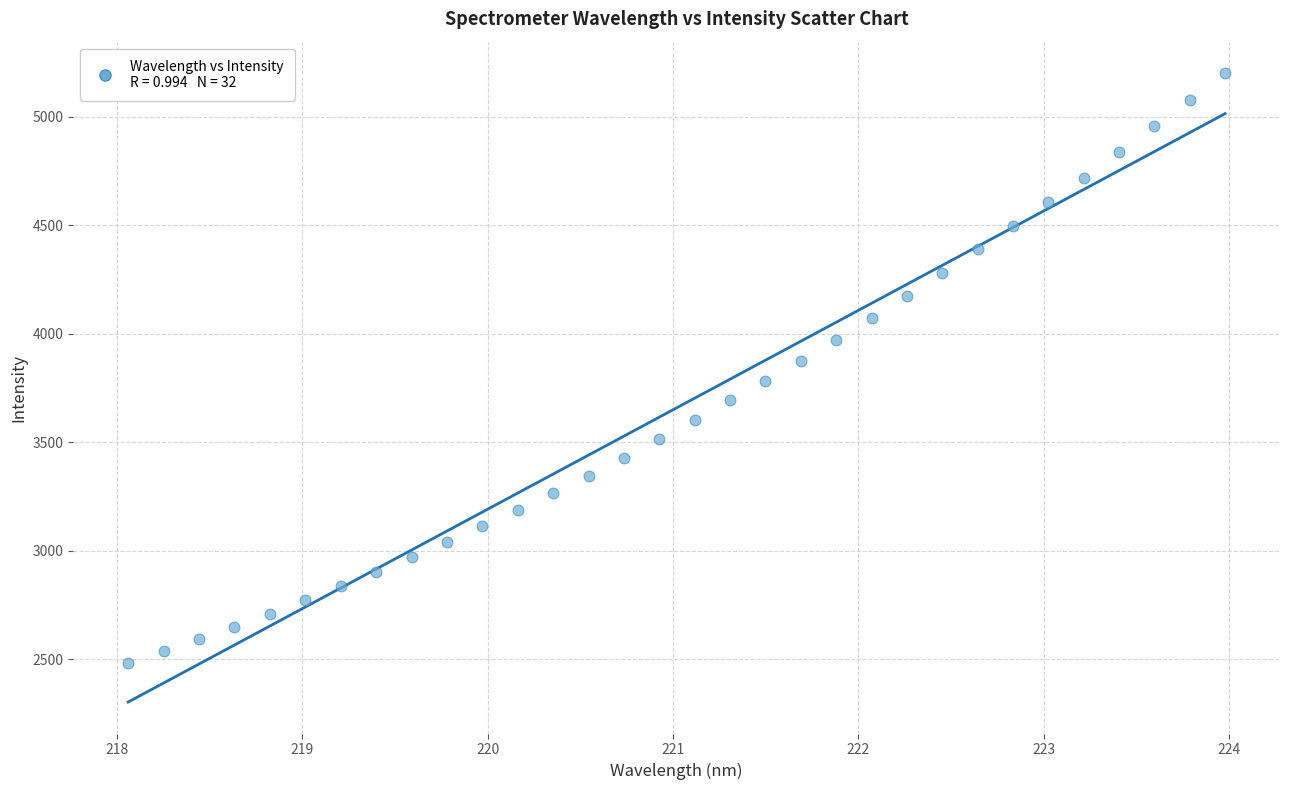

What is the range of X values (max minus min)?

5.9